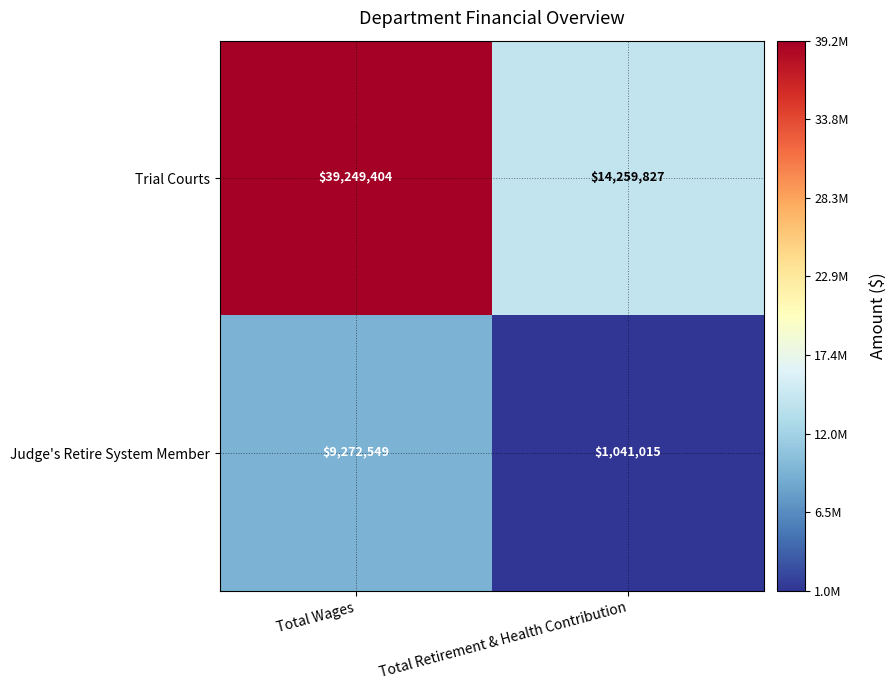

Which series changed the most between Total Wages and Total Retirement & Health Contribution?

Trial Courts